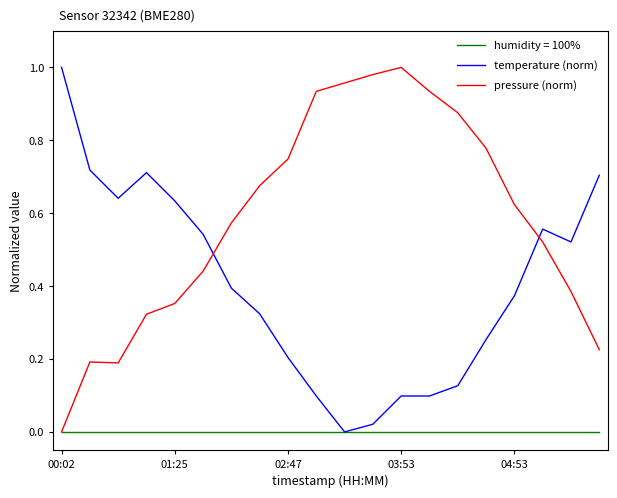

Which series ends up on top after the final intersection of temperature (norm) and pressure (norm)?

temperature (norm)